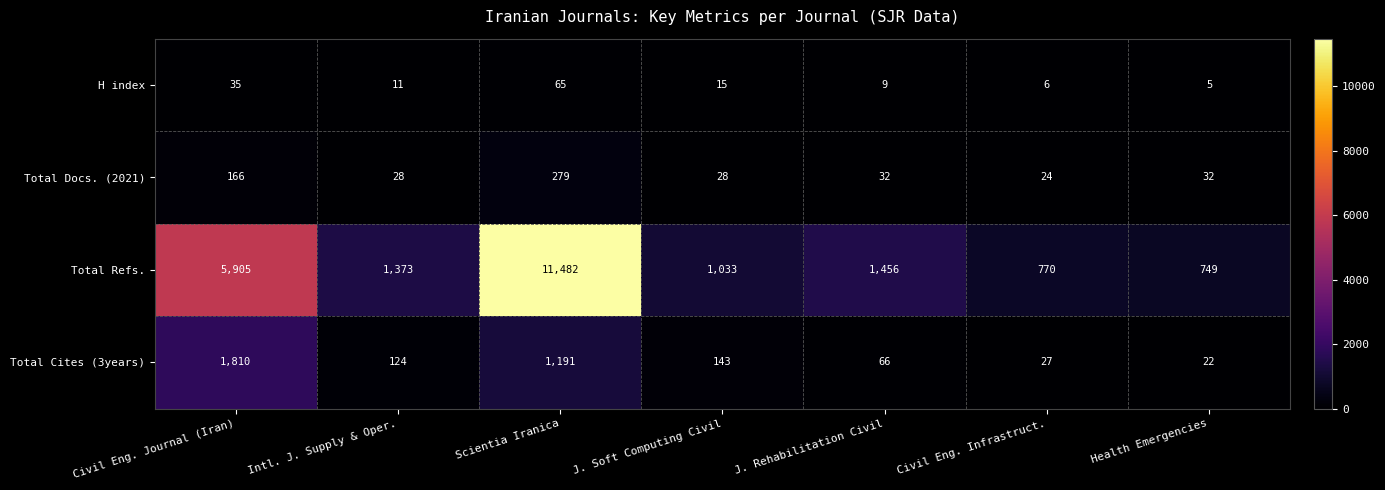

Which series has the largest total across all categories?

Total Refs.